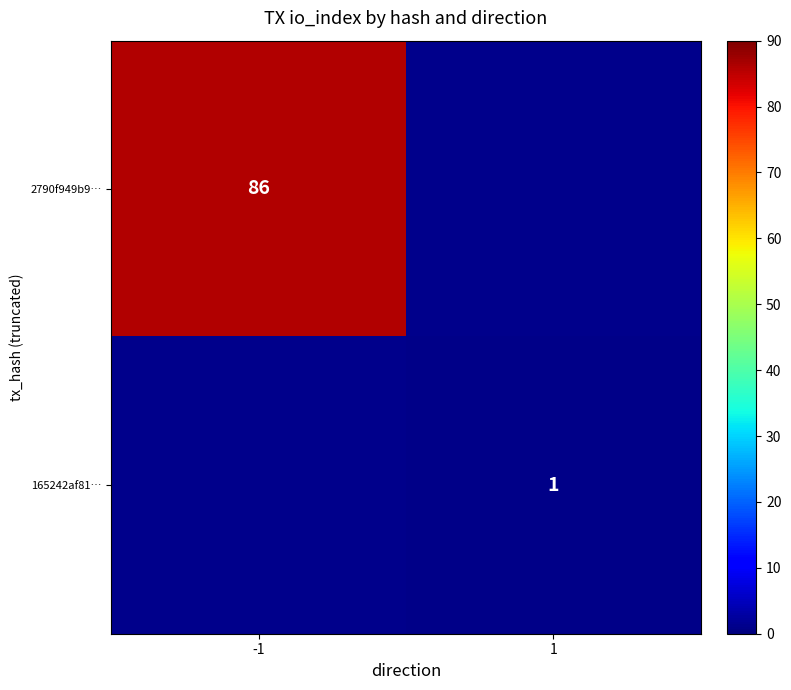

True or false: 2790f949b9… has a value of 86 at -1.

True